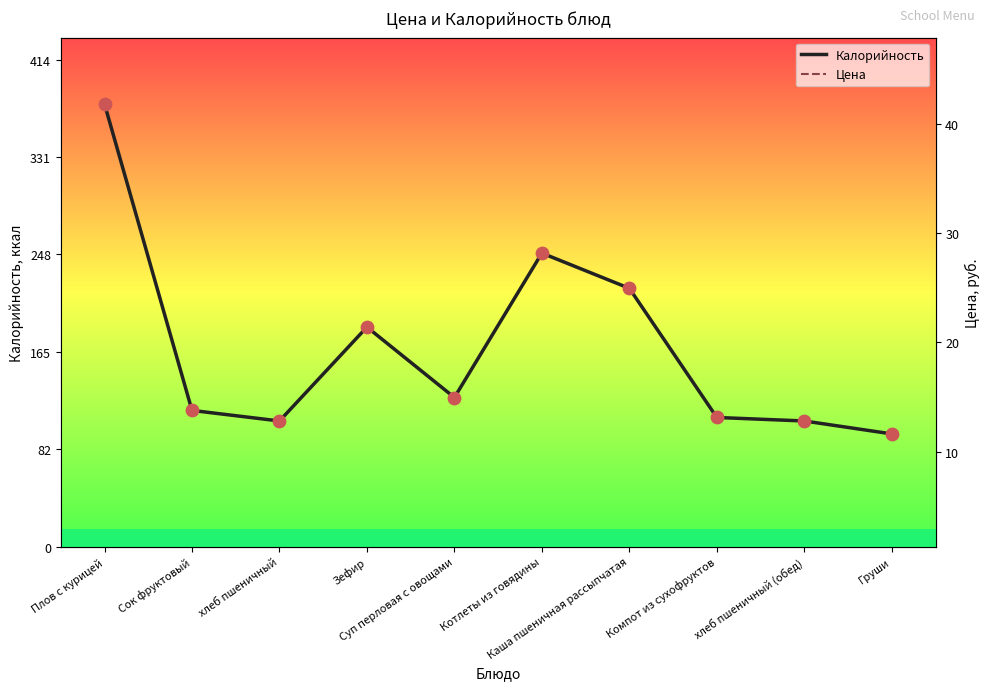

What are all the series names shown in the legend?

Калорийность, Цена